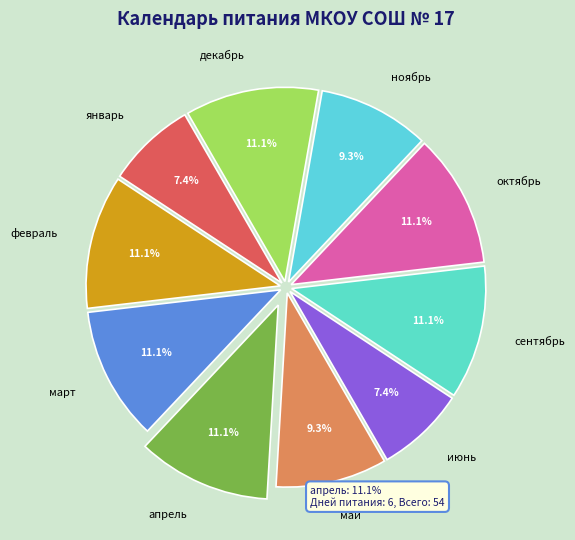

Do июнь and ноябрь together represent more than half of the pie?

No